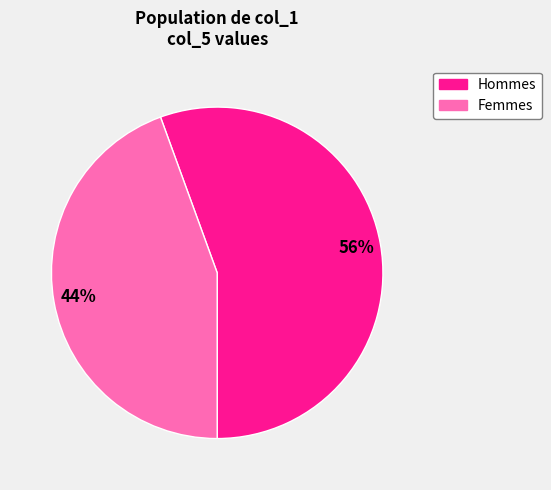

How many segments does this pie chart have?

2